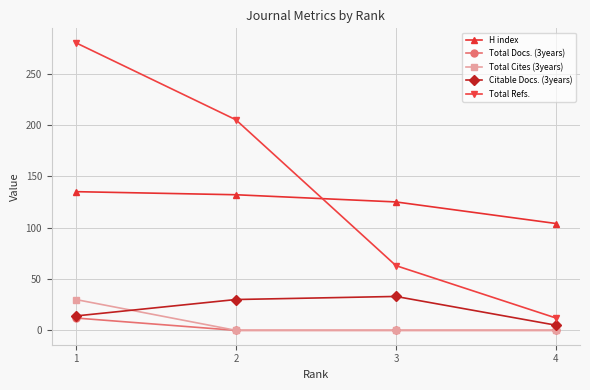

The H index series shows 132 at 2. True or false?

True